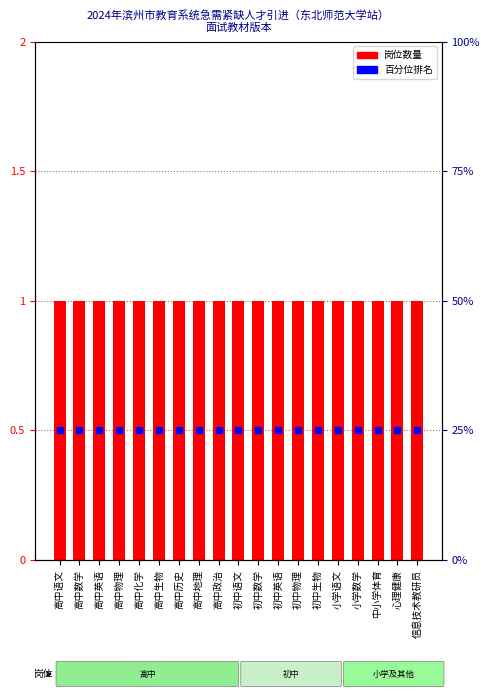

What are all the series names shown in the legend?

岗位数量, 百分位排名